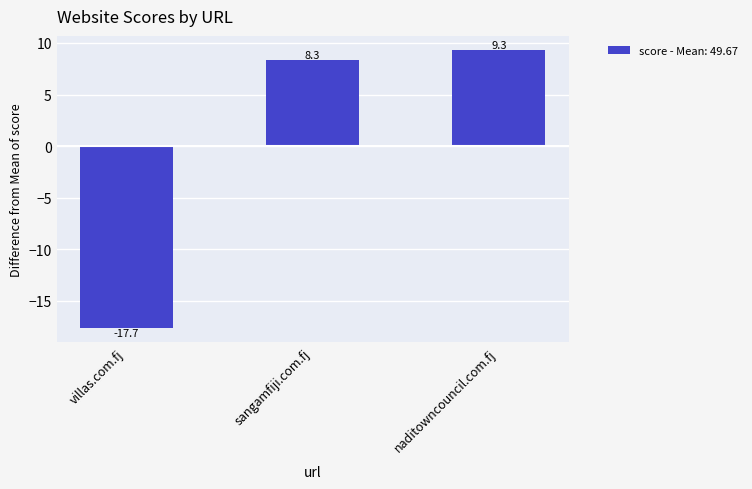

How many categories are shown in the chart?

3